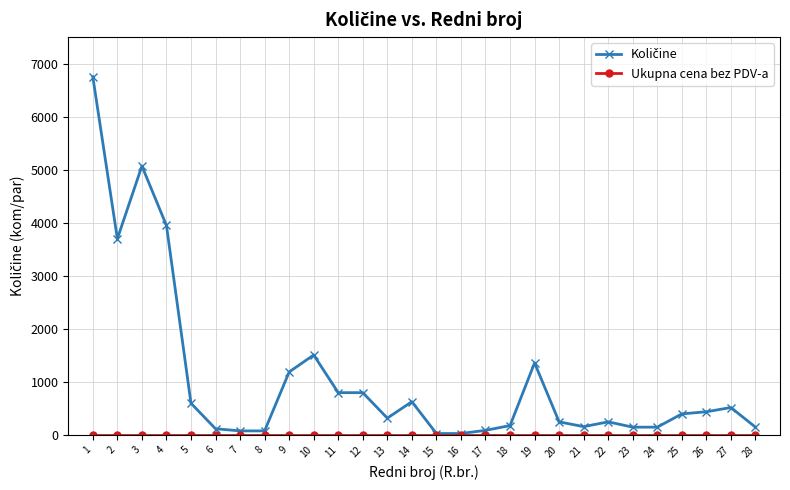

What is the maximum value shown in the chart?

6750